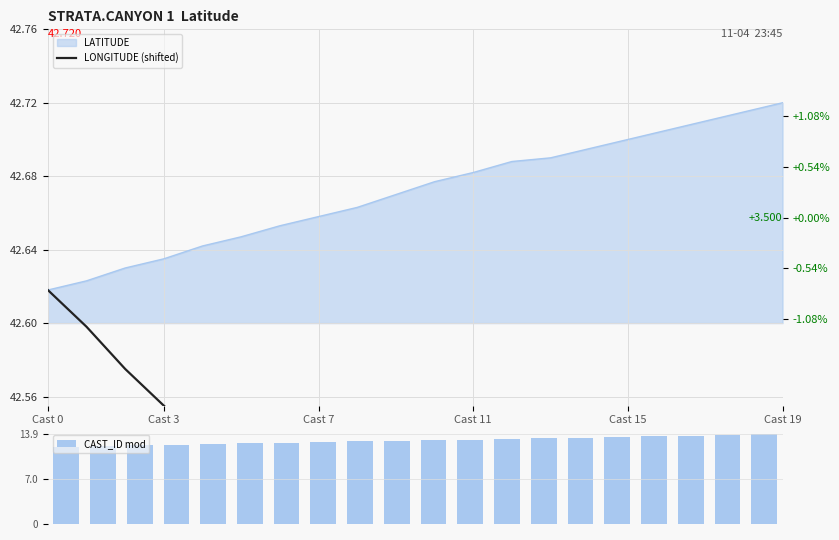

At which label does CAST_ID mod first exceed 13?

11